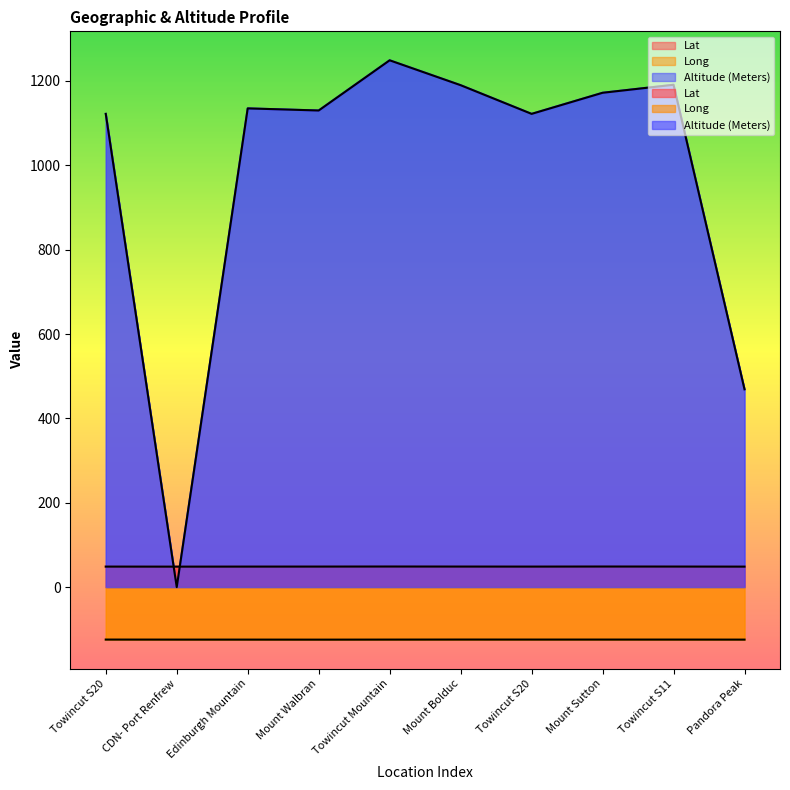

What are all the series names shown in the legend?

Lat, Long, Altitude (Meters)